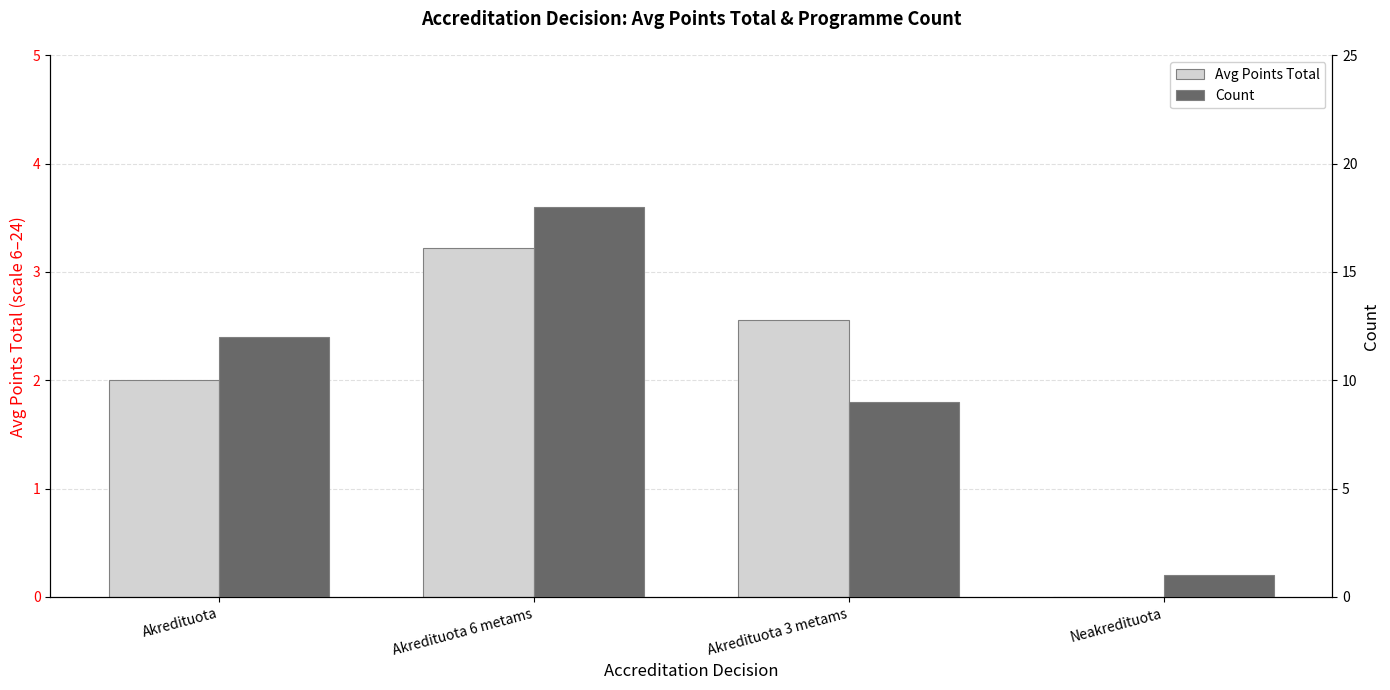

List the series in order of their overall mean, highest first.

Count, Avg Points Total